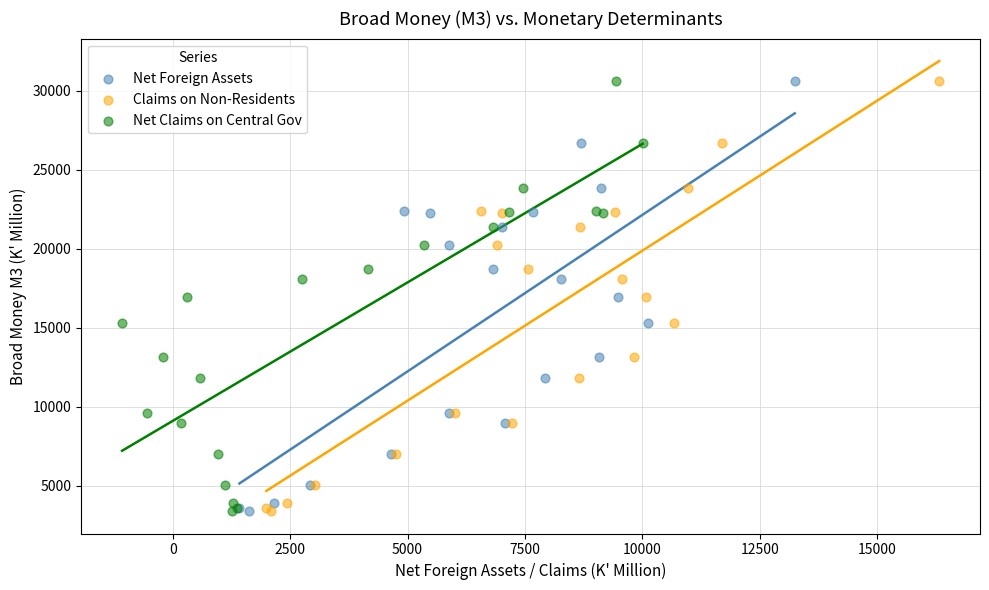

What are all the series names shown in the legend?

Net Foreign Assets, Claims on Non-Residents, Net Claims on Central Gov